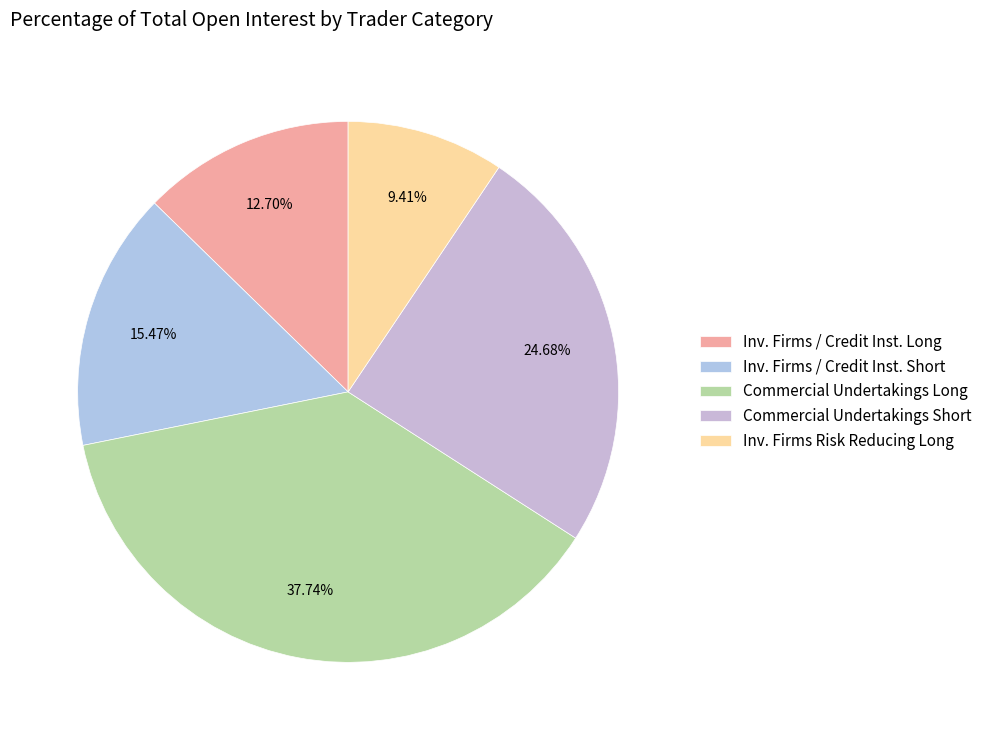

To the nearest percent, what is the difference between the largest and smallest slice percentages?

28%